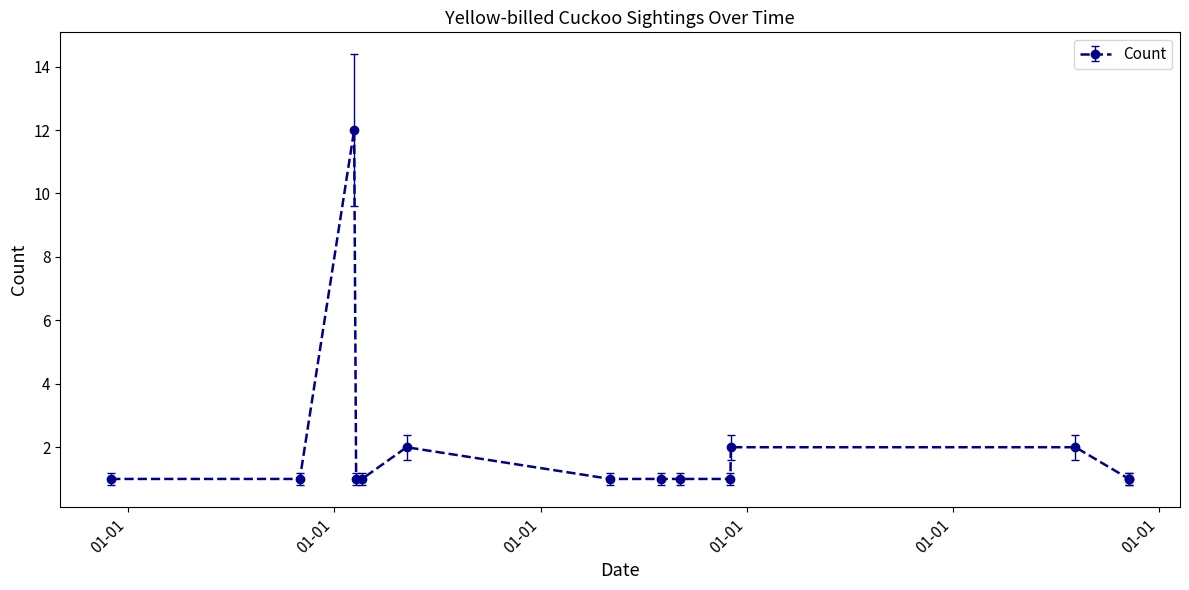

What is the difference between the maximum and minimum values?

11